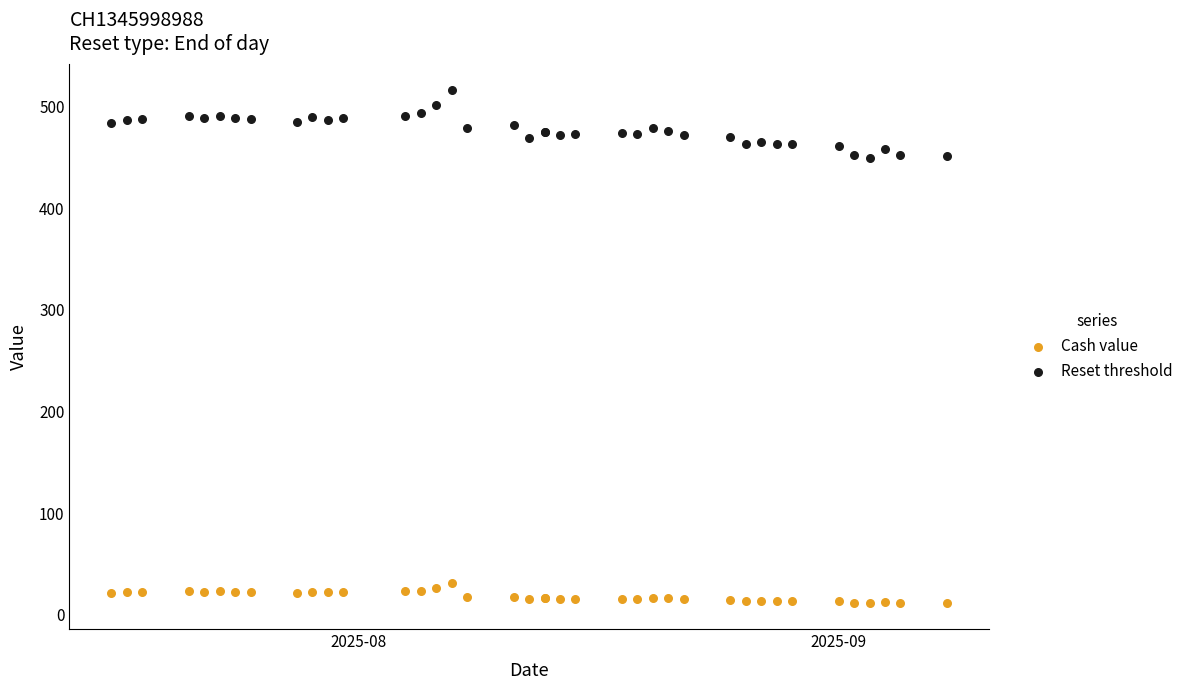

Which series reaches the maximum Y coordinate?

Reset threshold